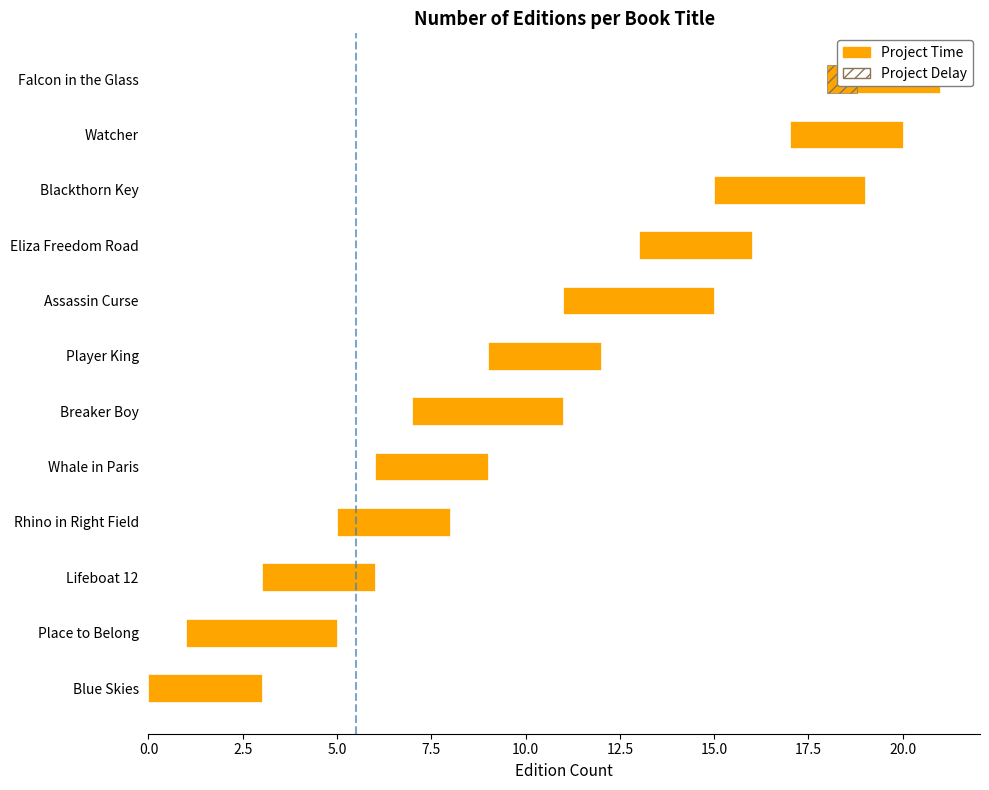

The value at Assassin Curse is 2. True or false?

False